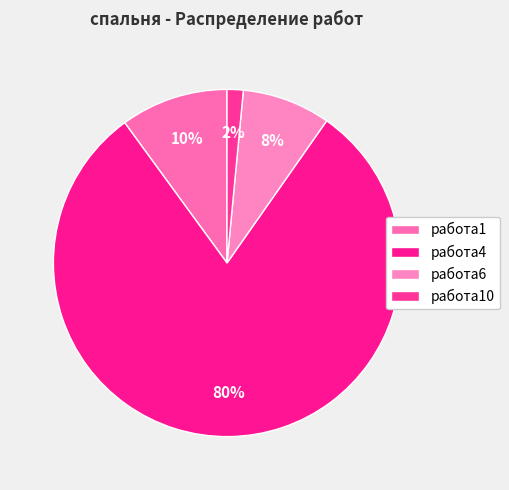

To the nearest percent, what percentage of the pie is работа4?

80%